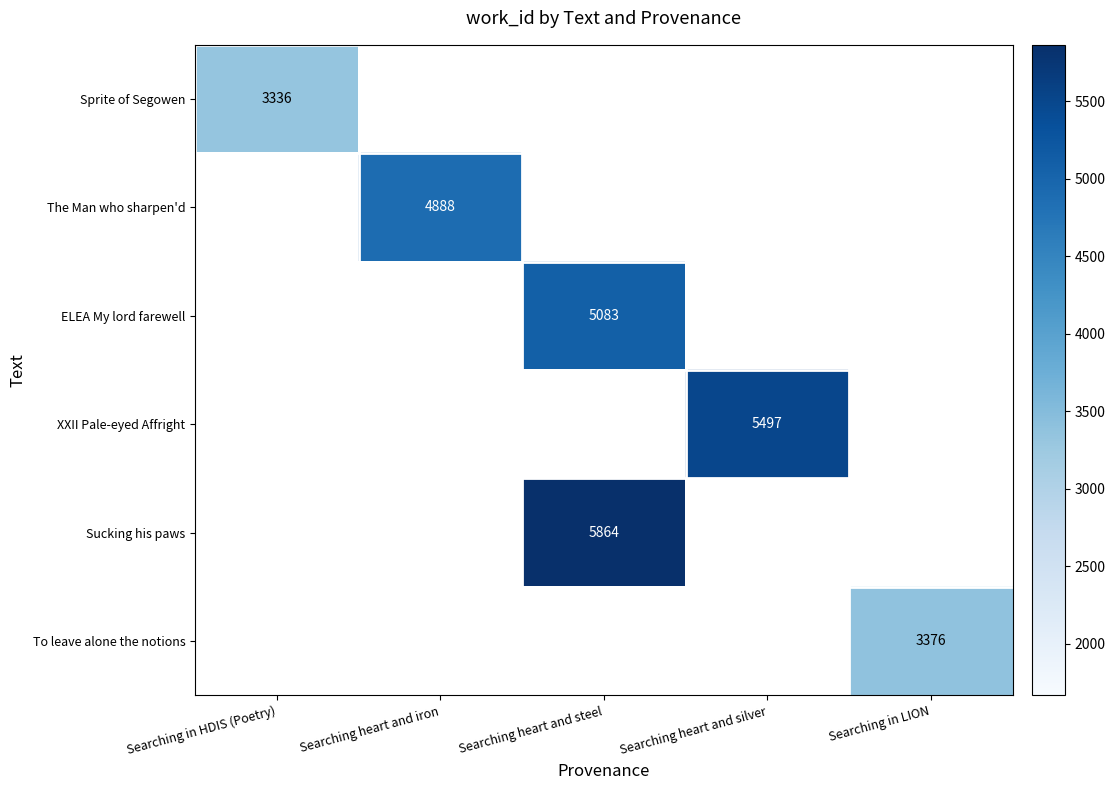

True or false: XXII Pale-eyed Affright has a value of 5497 at Searching heart and silver.

True